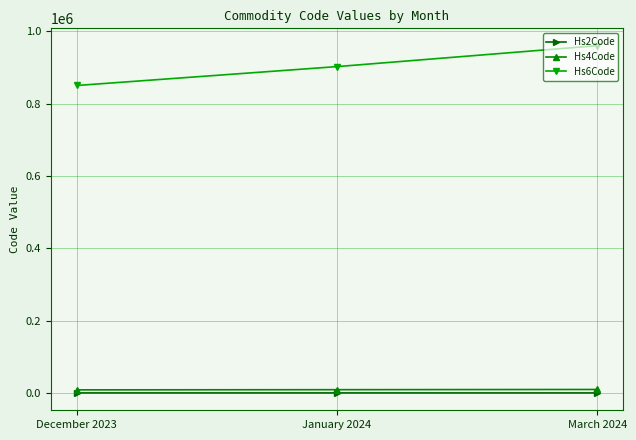

True or false: Hs6Code has a value of 268969 at January 2024.

False